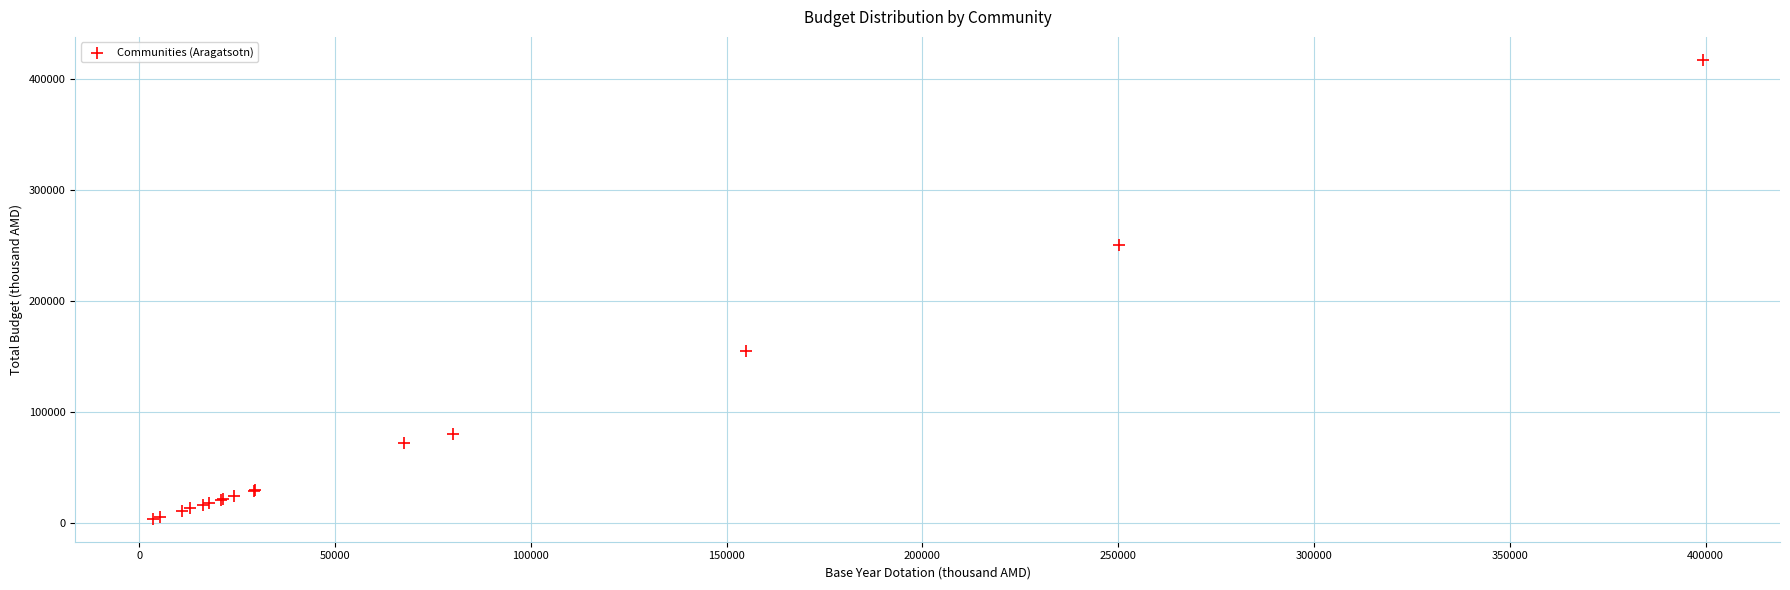

What Y value in the scatter plot is closest to 210404?

250120.2